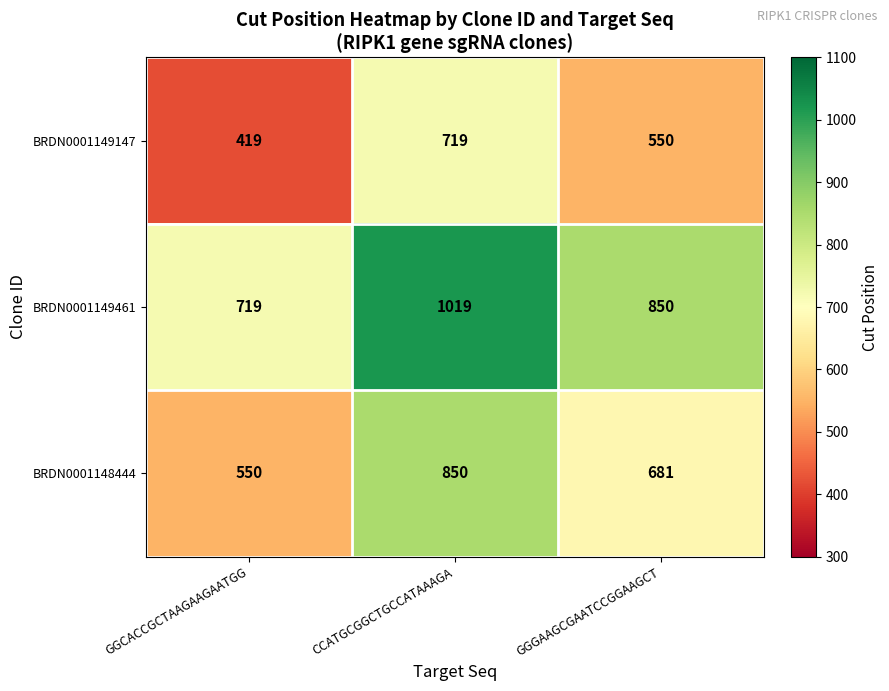

Rank the series at CCATGCGGCTGCCATAAAGA from highest to lowest value.

BRDN0001149461, BRDN0001148444, BRDN0001149147